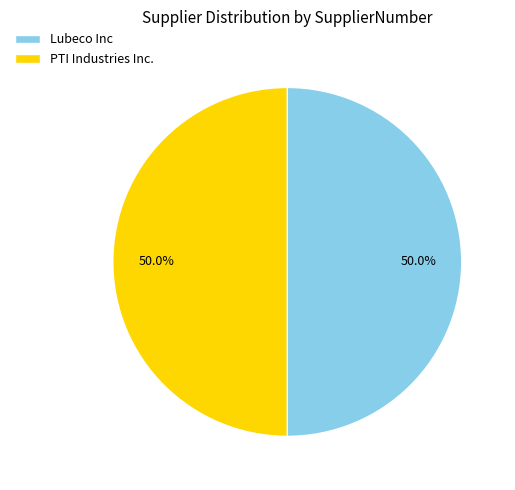

True or false: Lubeco Inc accounts for 50% of the total.

True